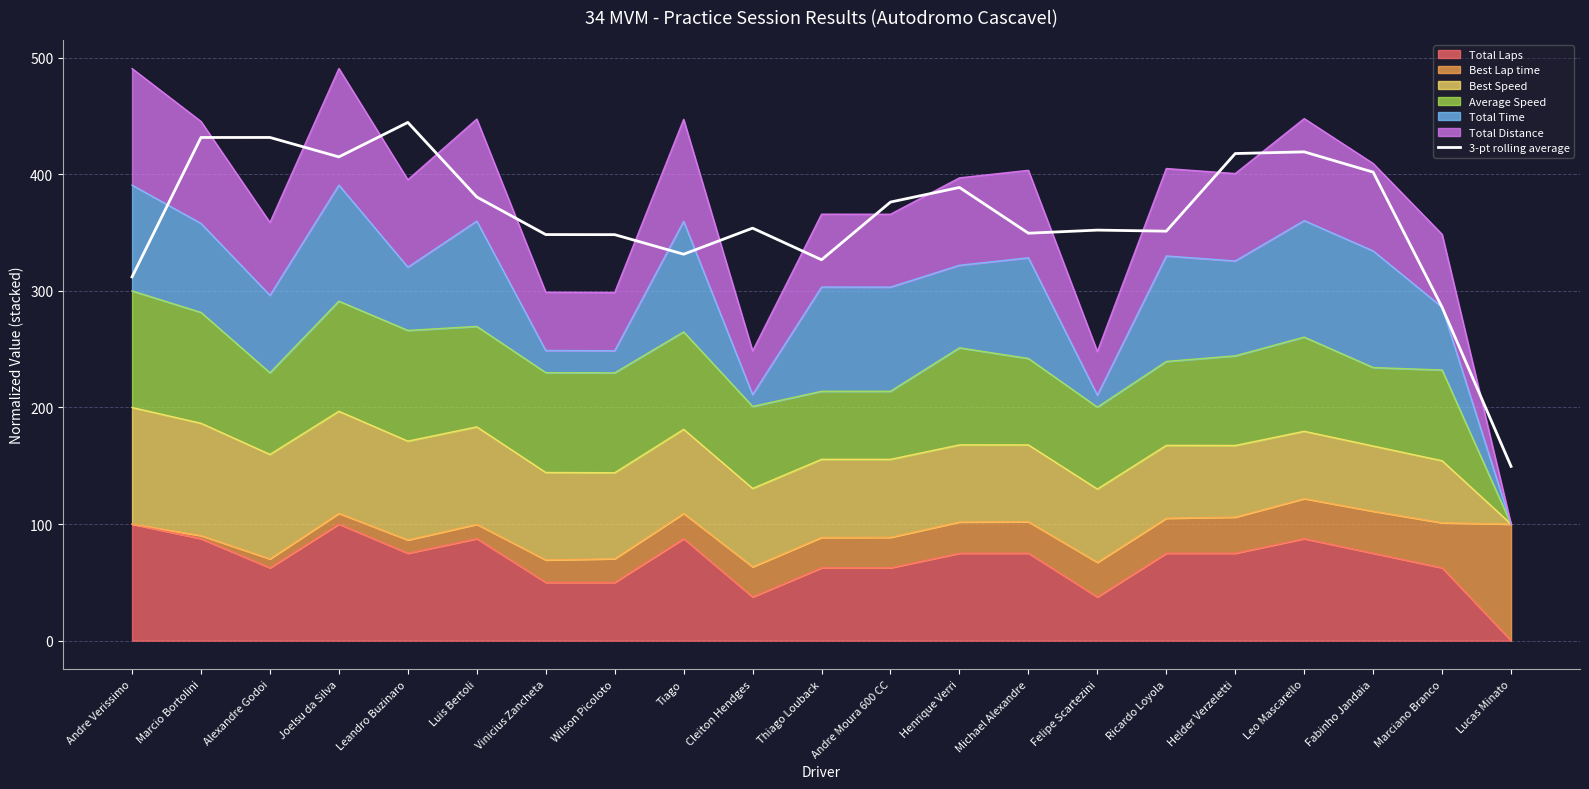

What is the difference between the maximum and minimum values?

295.0